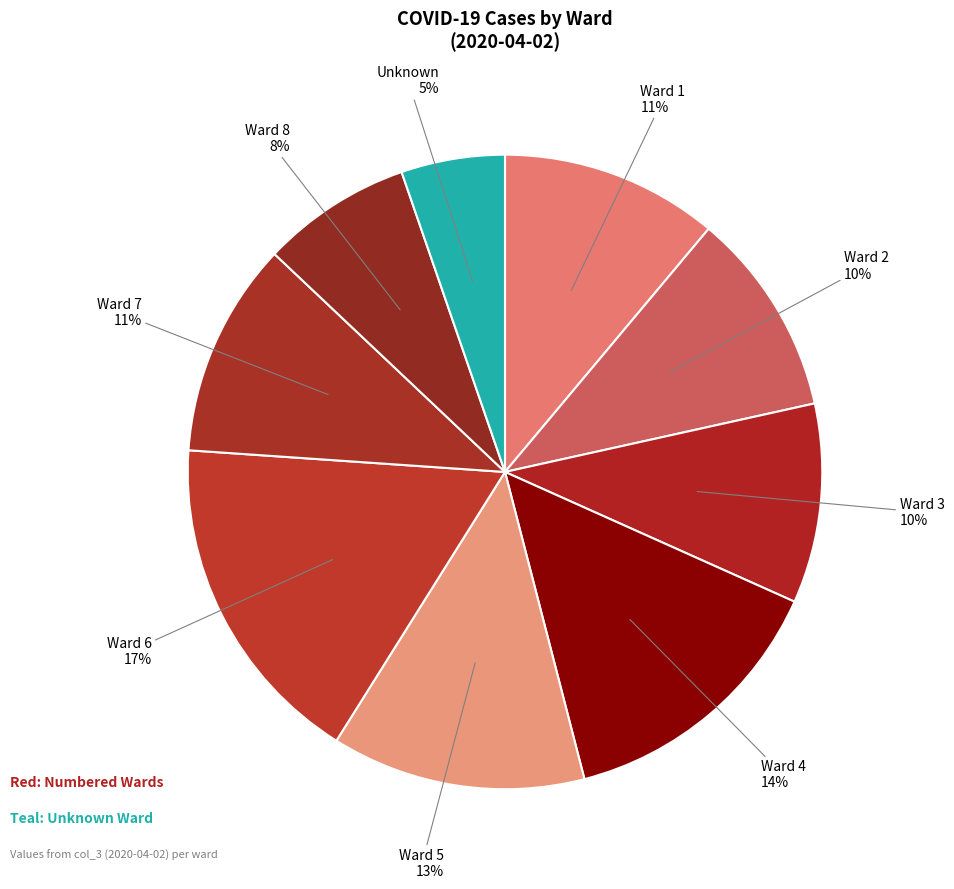

To the nearest percent, what is the combined percentage of Ward 7 and Ward 6?

28%